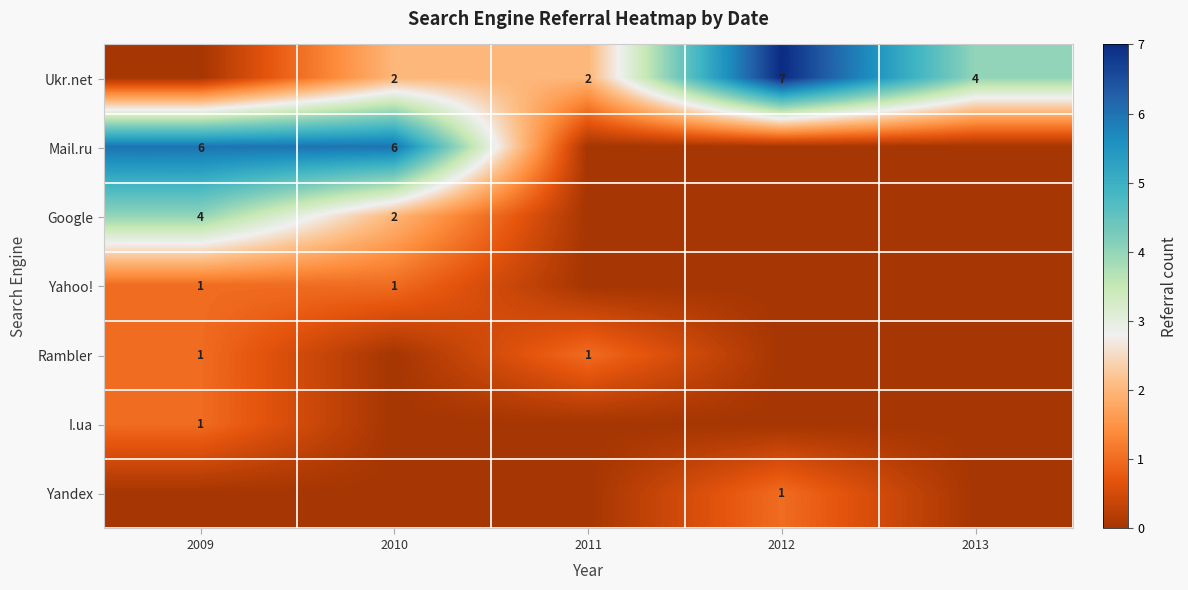

What is the difference between the highest and lowest values at 2013?

4